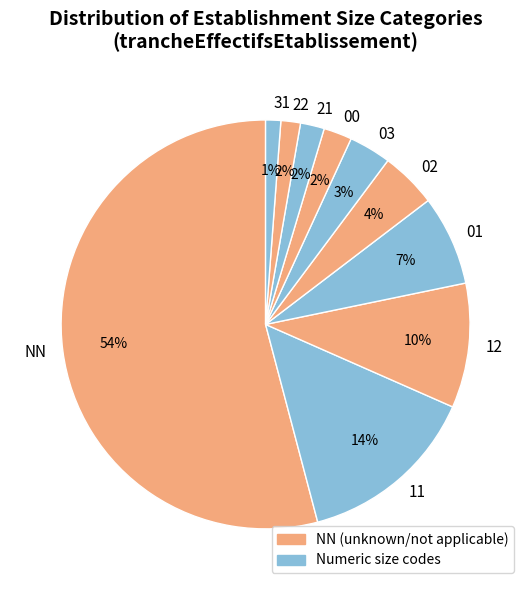

Is 02 the majority of the pie?

No